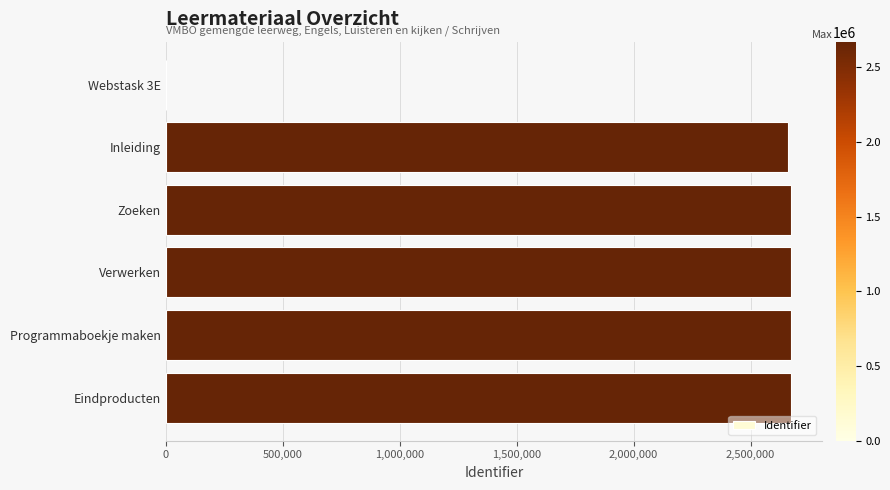

Are the bars horizontal?

Yes